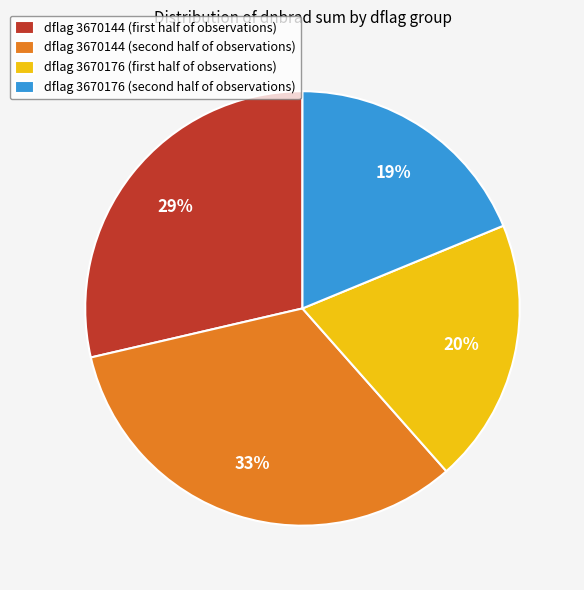

Rank the categories by value from highest to lowest.

dflag 3670144 (second half of observations), dflag 3670144 (first half of observations), dflag 3670176 (first half of observations), dflag 3670176 (second half of observations)